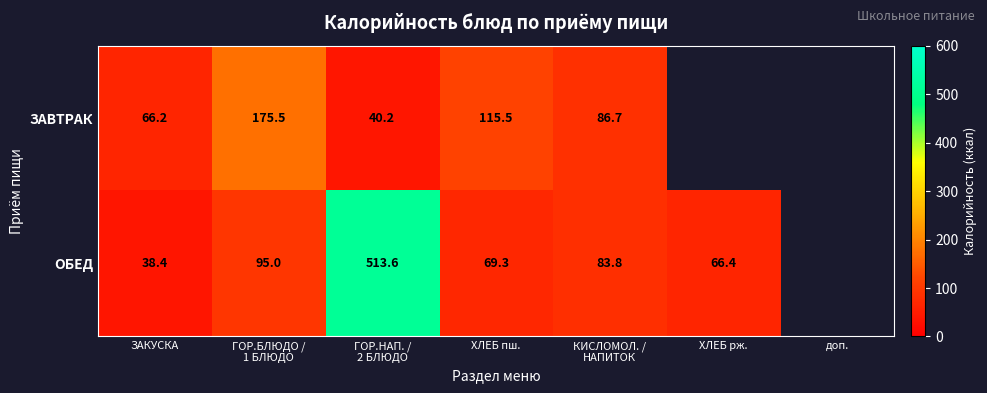

Rank the series at ХЛЕБ пш. from highest to lowest value.

ЗАВТРАК, ОБЕД